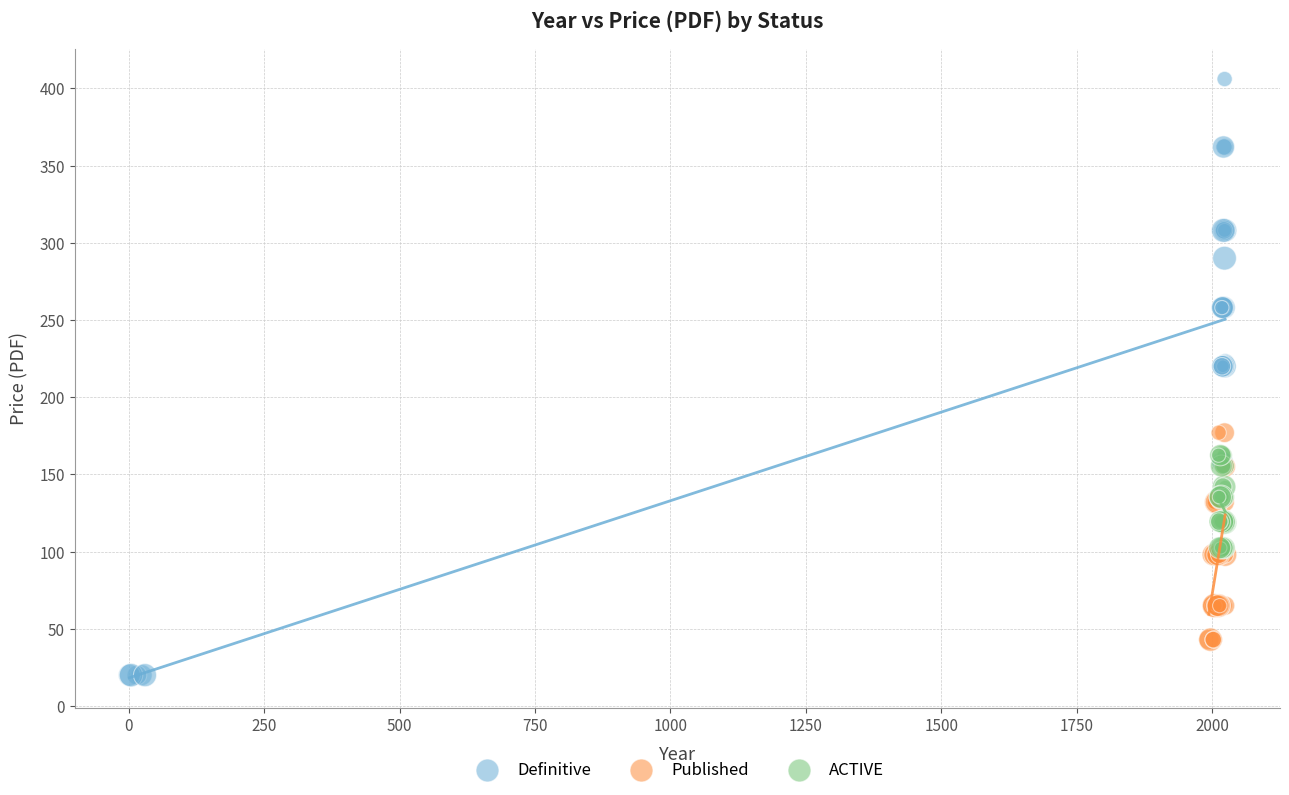

What are all the series names shown in the legend?

Definitive, Published, ACTIVE